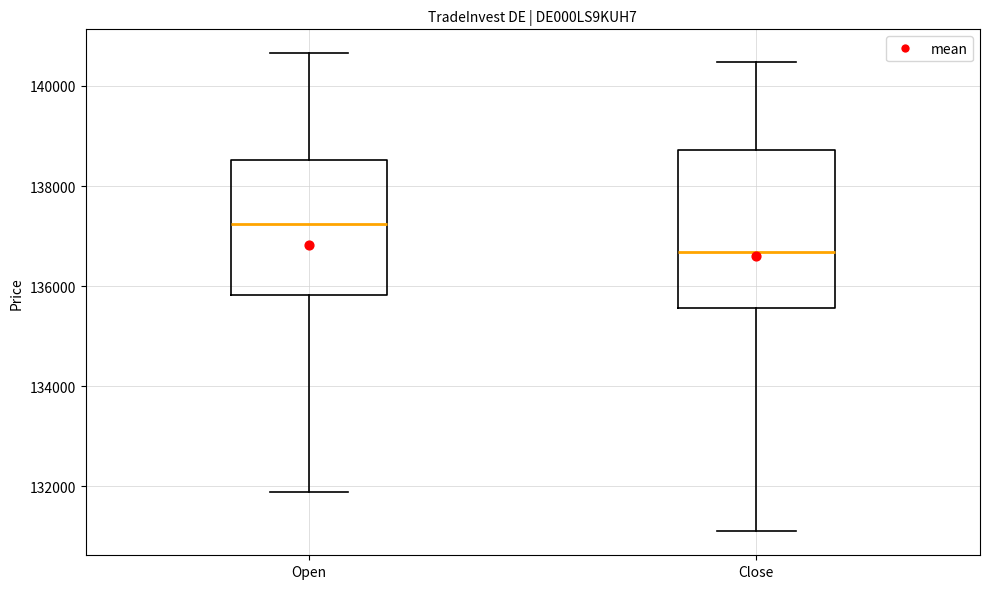

Reading left to right, transcribe this box plot: for each box, give where its median line is, the range the box spans, and where its two whiskers end, as read against the y-axis. The values are not printed on the chart, so give them approximately, as read against the axis.

Open: median 137200, box 135800 to 138600, whiskers 131800 to 140600
Close: median 136600, box 135600 to 138800, whiskers 131000 to 140400